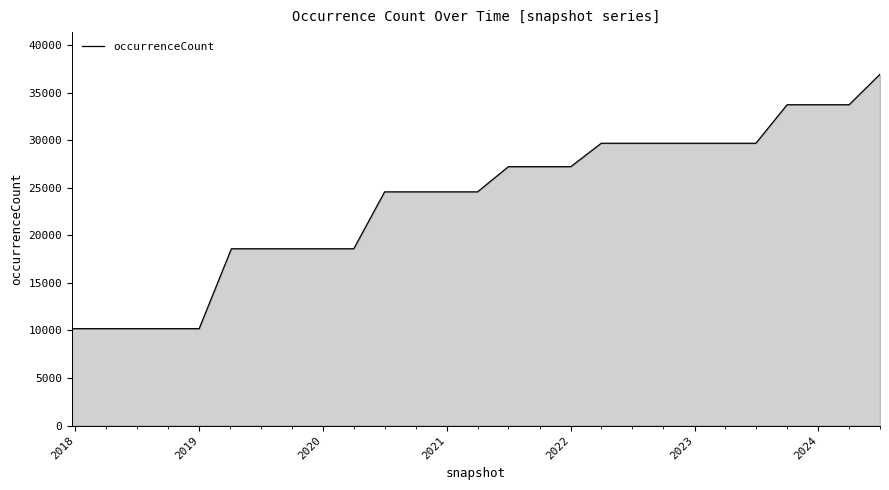

What is the minimum value shown in the chart?

10185